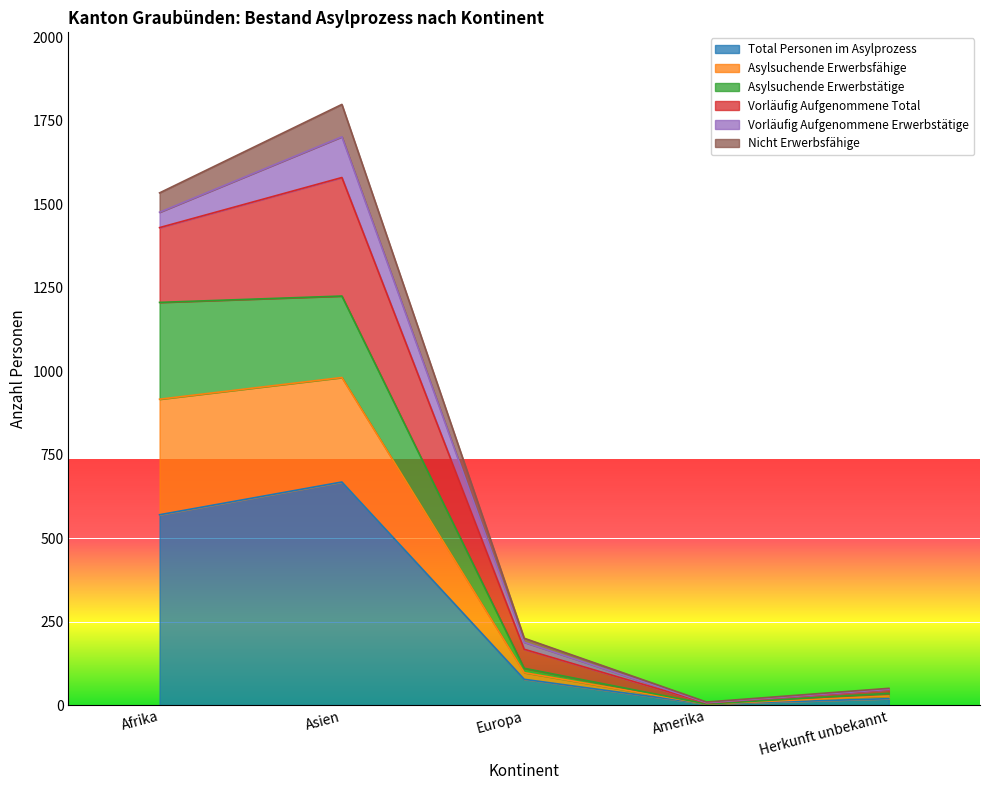

At how many categories does at least one series exceed 1076?

2